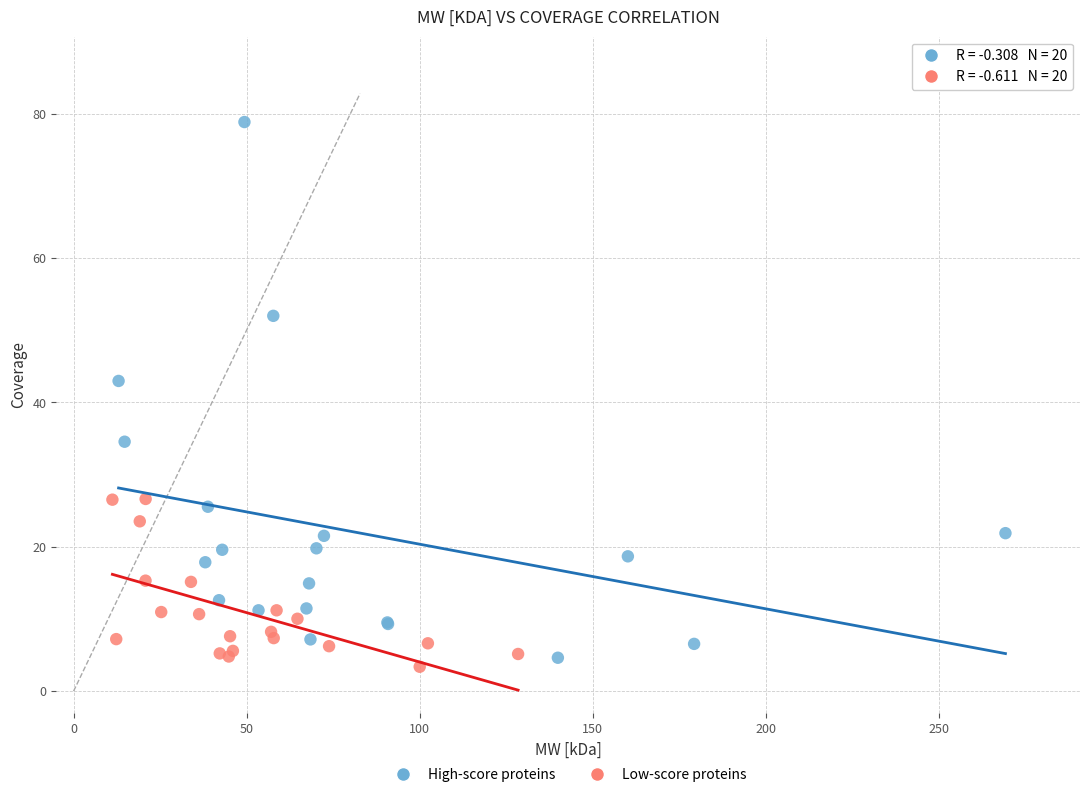

Which series contains the highest Y value?

High-score proteins